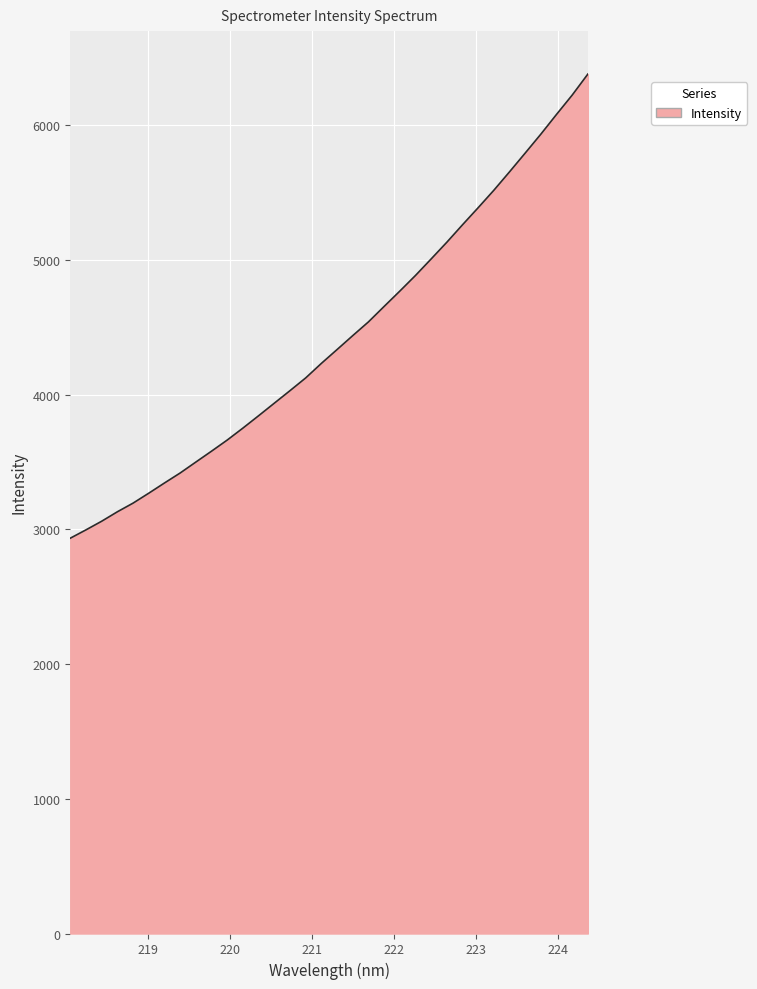

What is the greatest value displayed?

6381.7